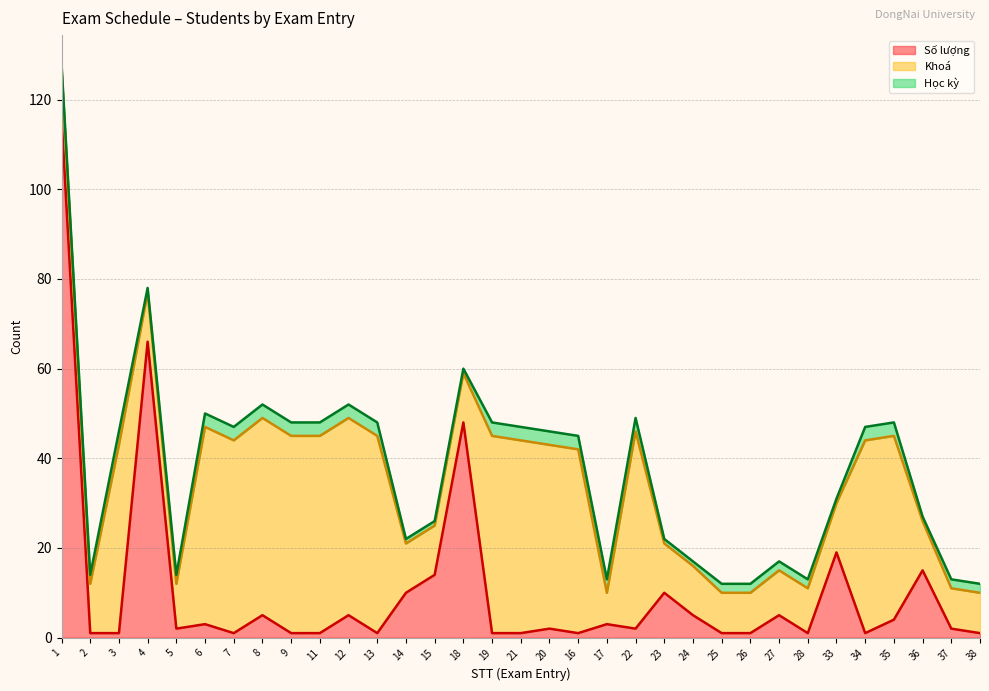

What is the spread (max minus min) of values at 25?

8